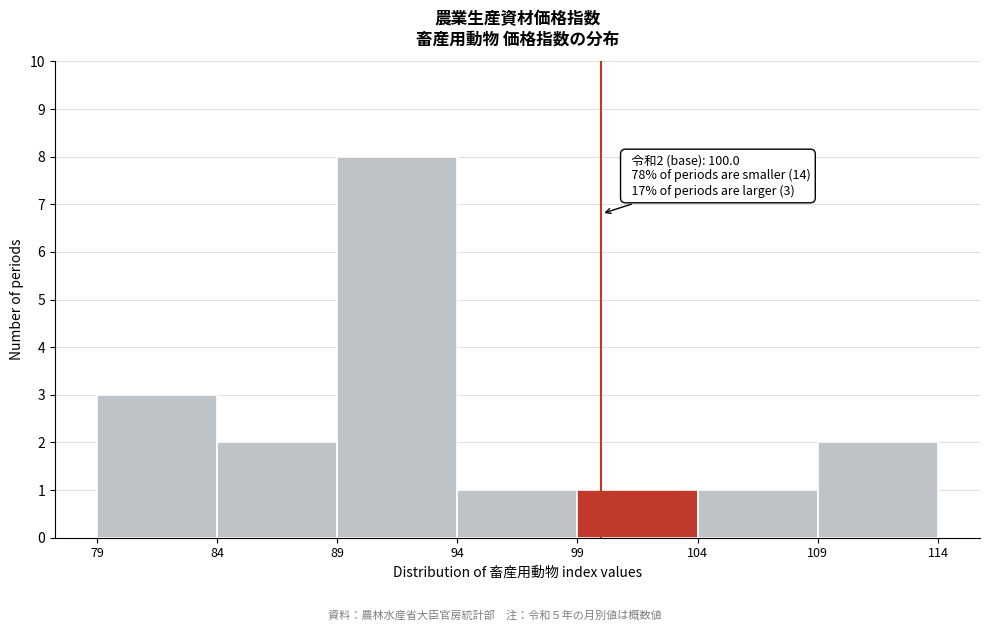

Over which range of the x-axis is the bar tallest?

89 to 94